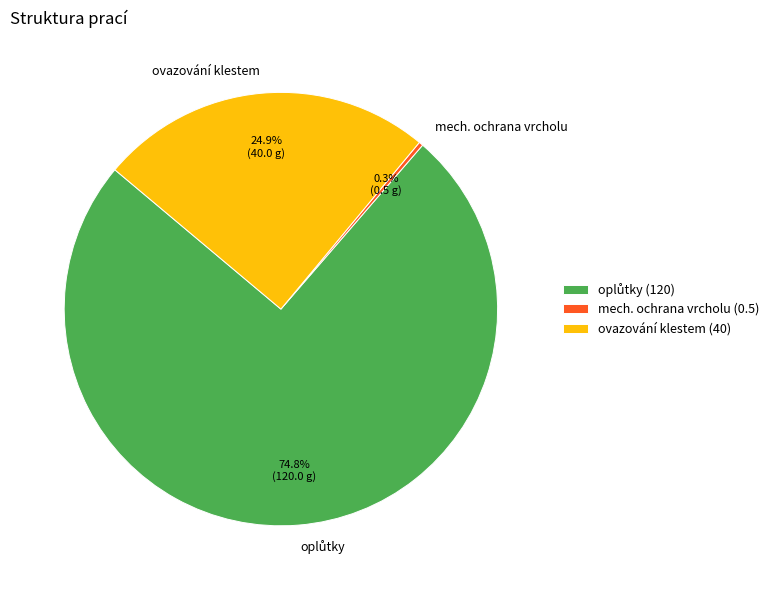

To the nearest percent, what is the average slice percentage?

33%